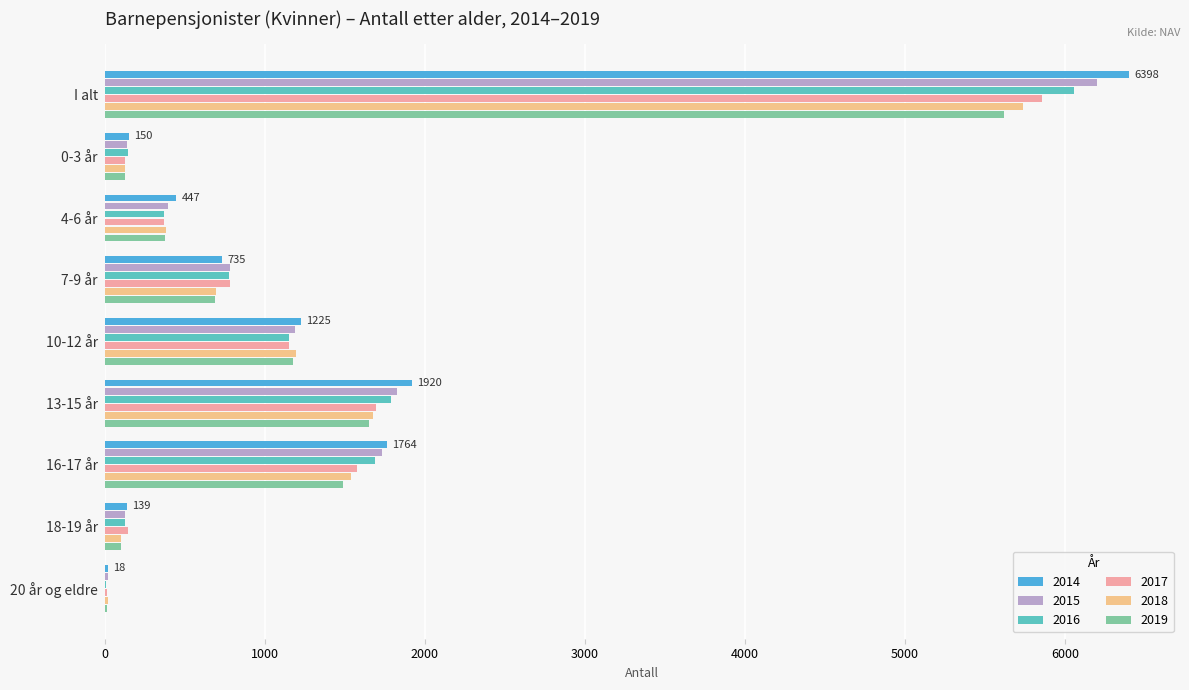

At which label does 2017 reach its peak?

I alt